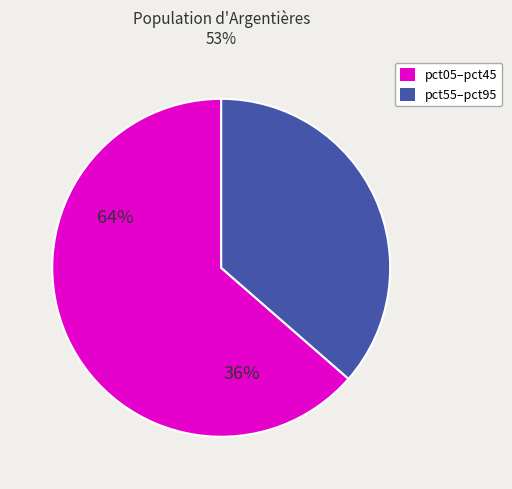

Is there a majority slice in this chart?

Yes